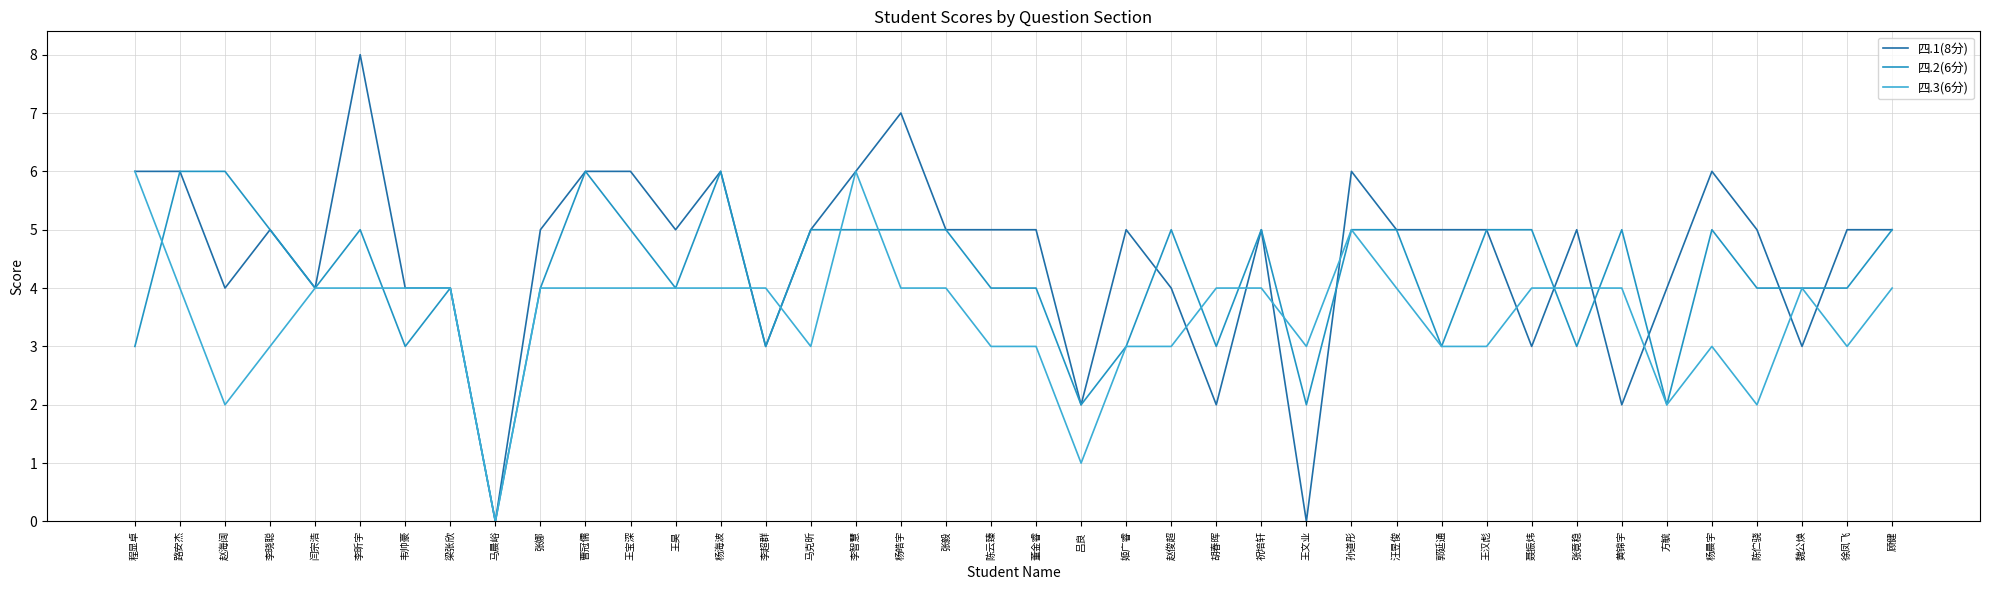

How many distinct data groups are displayed?

3